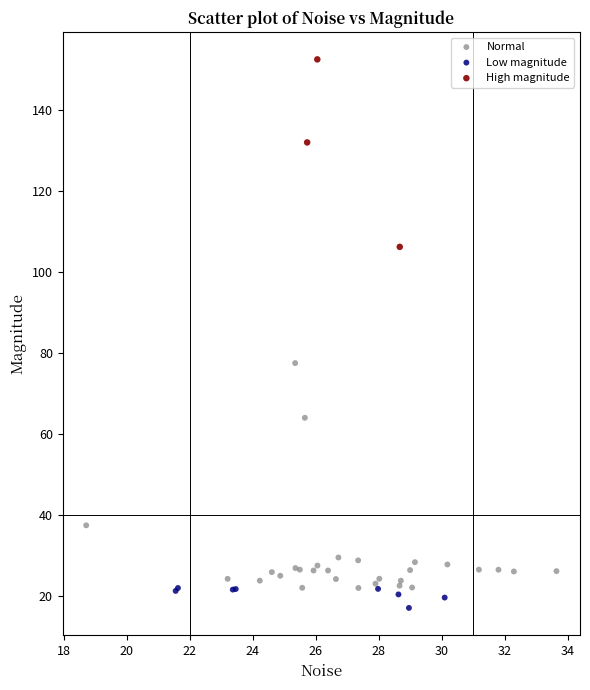

What are all the series names shown in the legend?

Normal, Low magnitude, High magnitude